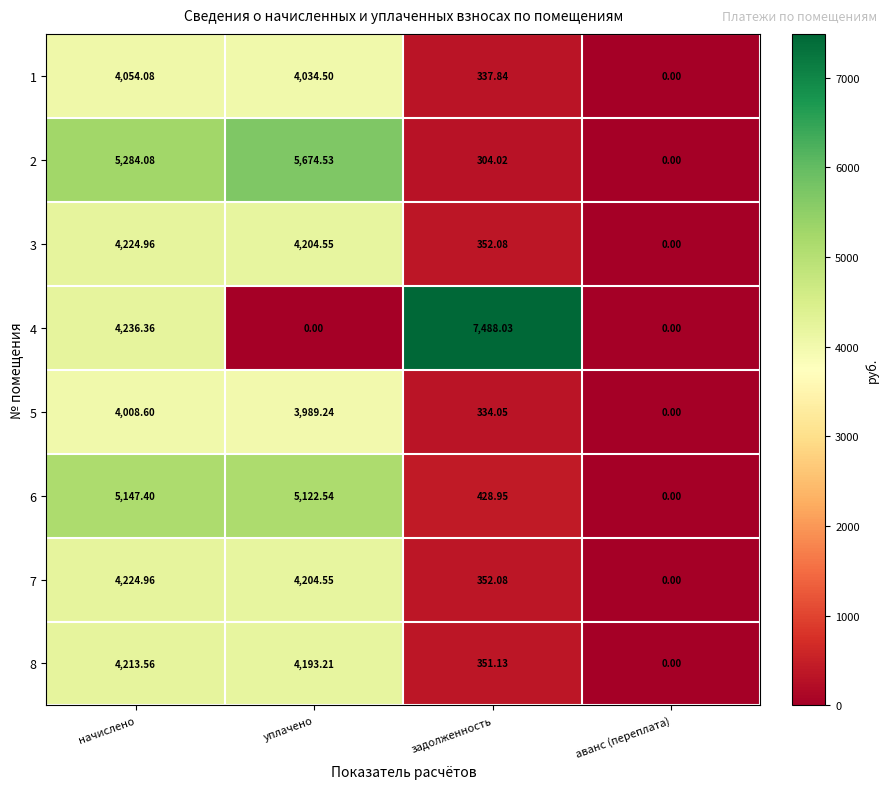

Which series has the widest spread of values?

4